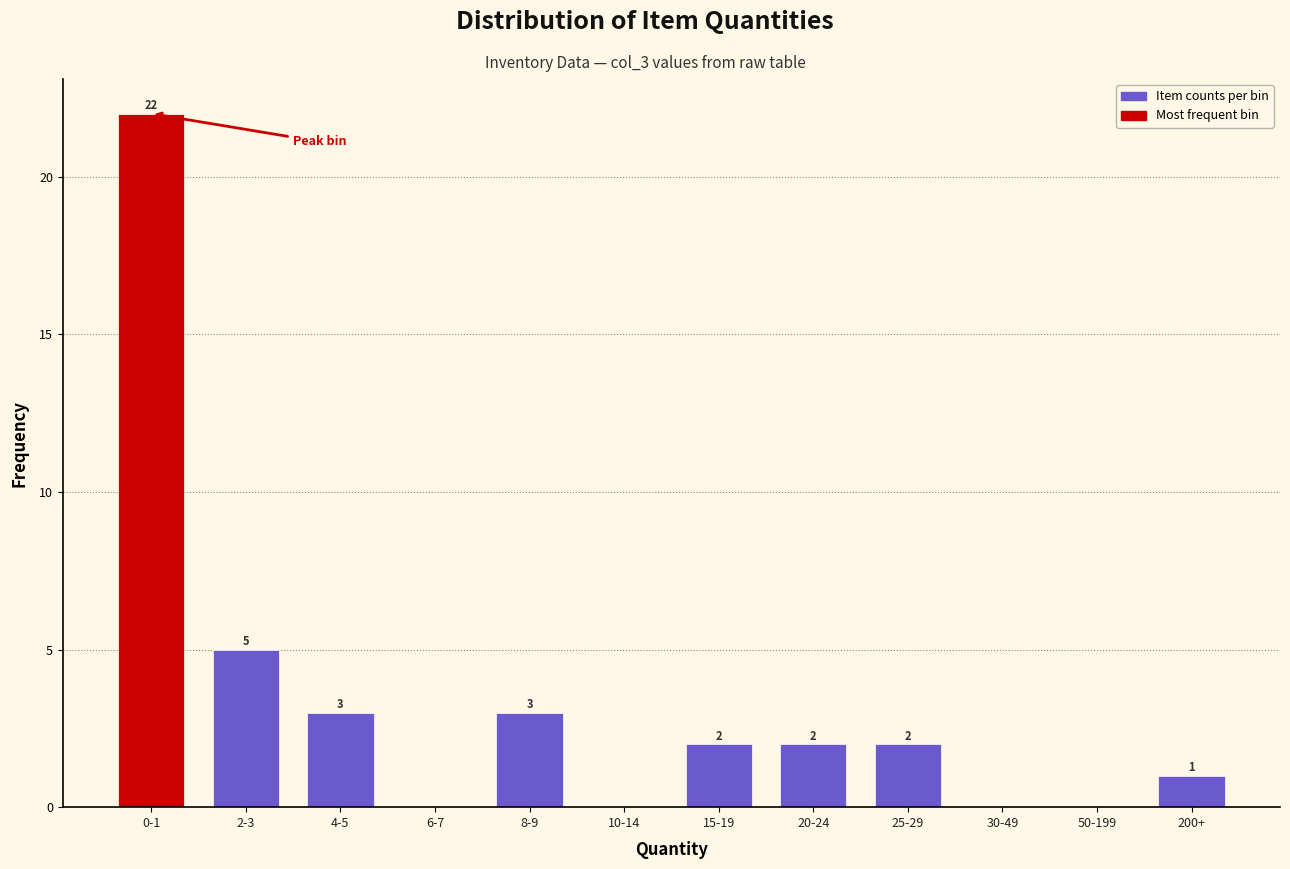

Reading left to right, what are all the values shown in this chart?

0-1=22	2-3=5	4-5=3	6-7=0	8-9=3	10-14=0	15-19=2	20-24=2	25-29=2	30-49=0	50-199=0	200+=1